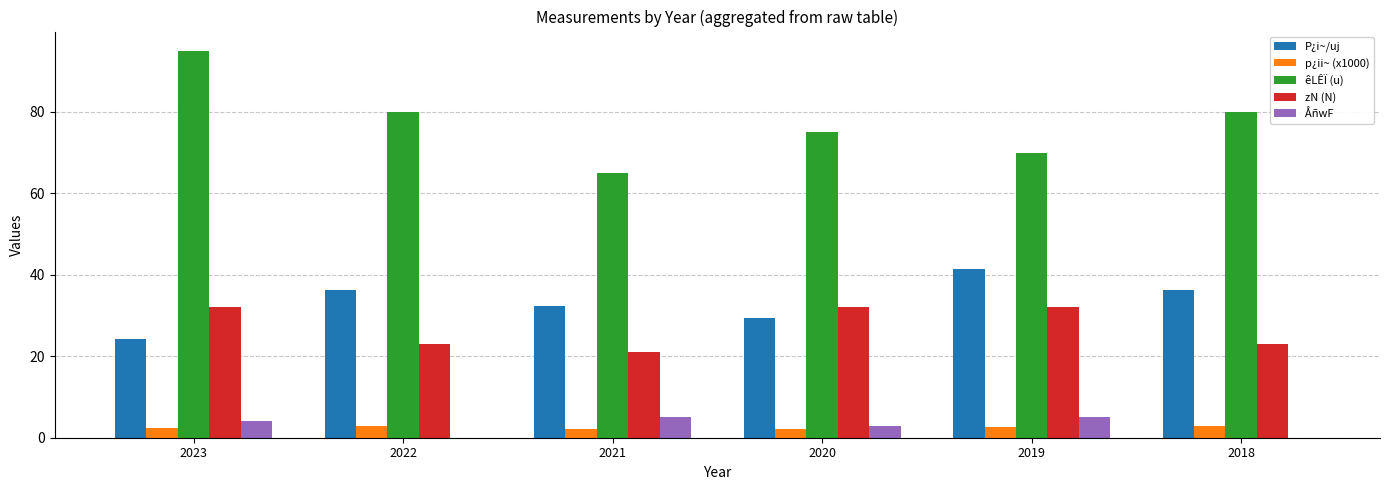

Read the êLÊÏ (u) value at 2021.

65.0